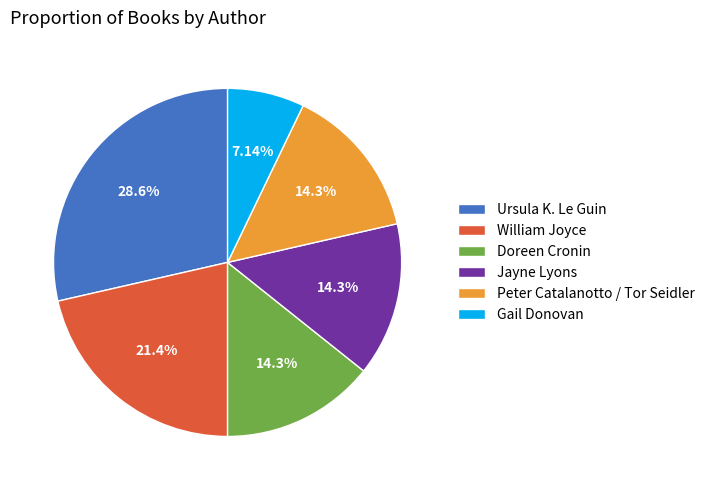

Combined, do William Joyce and Gail Donovan account for over 50%?

No